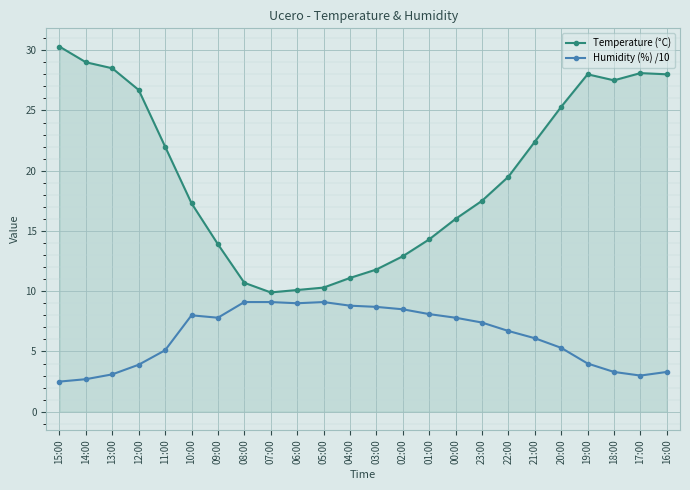

True or false: Temperature (°C) and Humidity (%) /10 cross at least once.

False